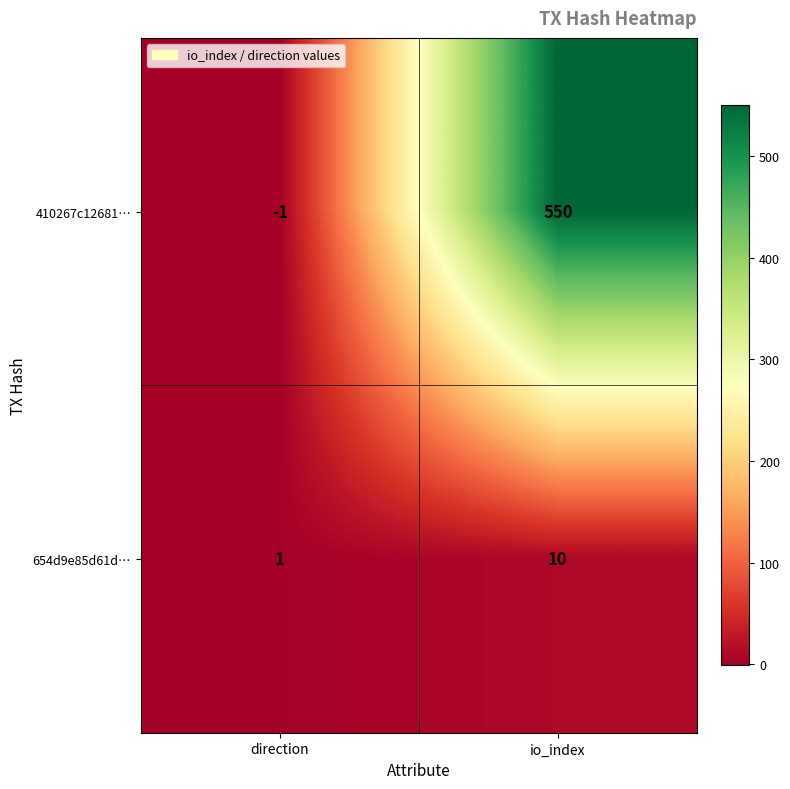

Is it true that 654d9e85d61d… equals 10 at io_index?

True